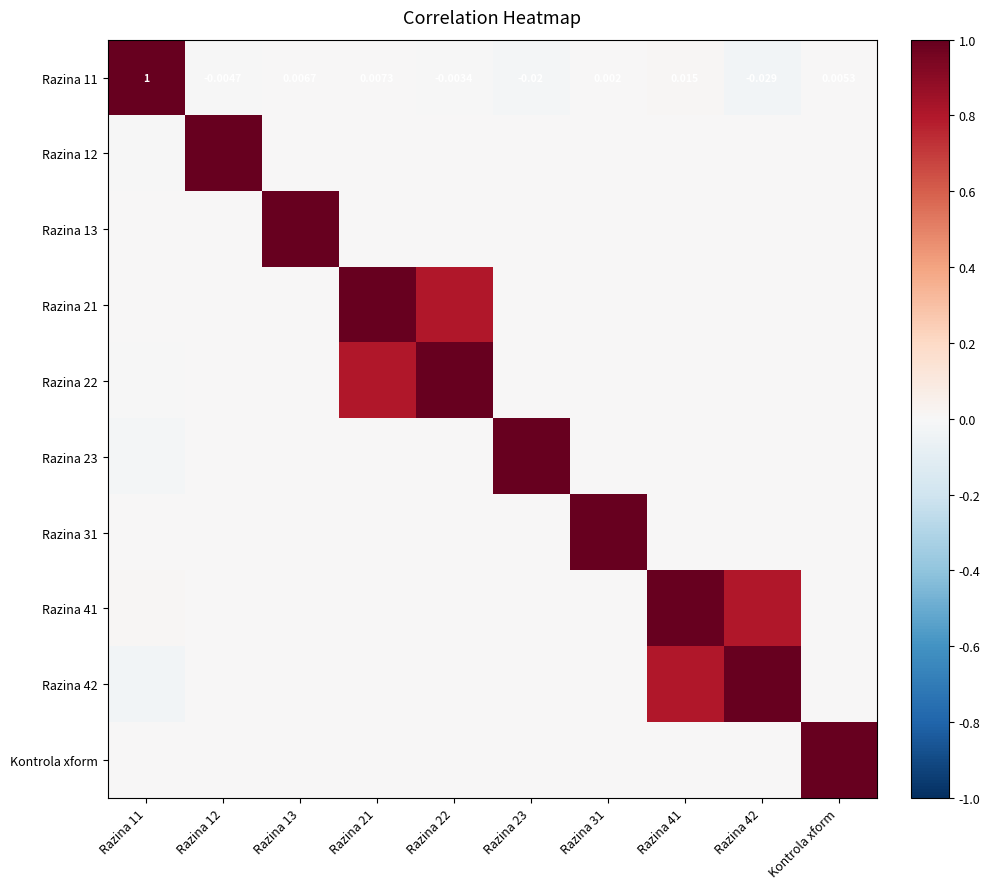

What is the difference between the maximum and minimum values in the Razina 23 series?

1.0